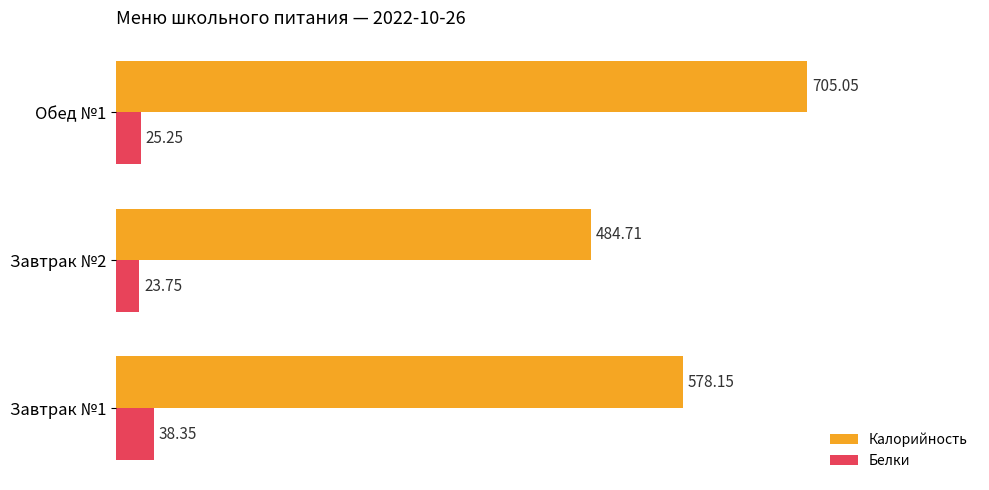

What are all the series names shown in the legend?

Калорийность, Белки